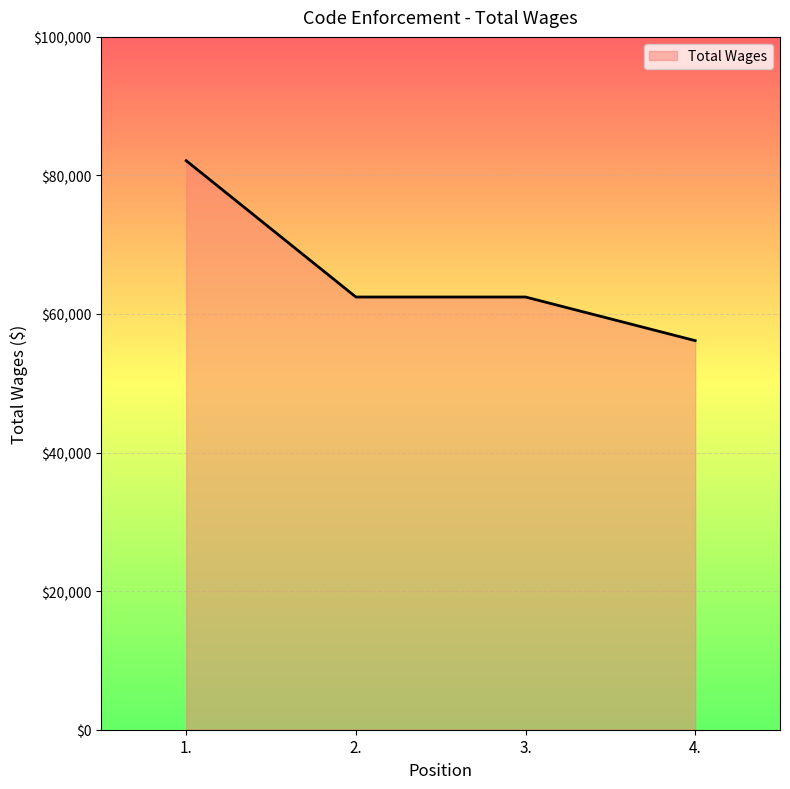

Approximately how many times larger is the value at 2. compared to 1.?

0.8